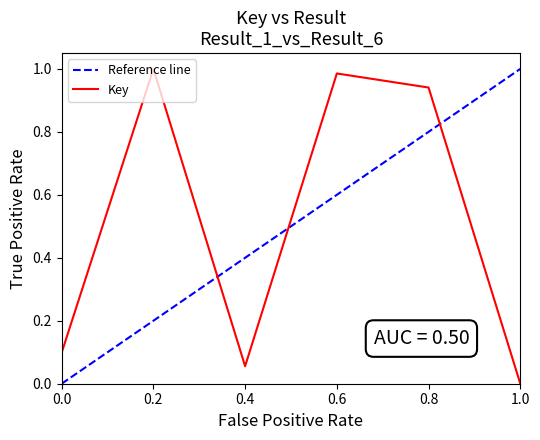

The Key series shows 0.3 at 0.2. True or false?

False